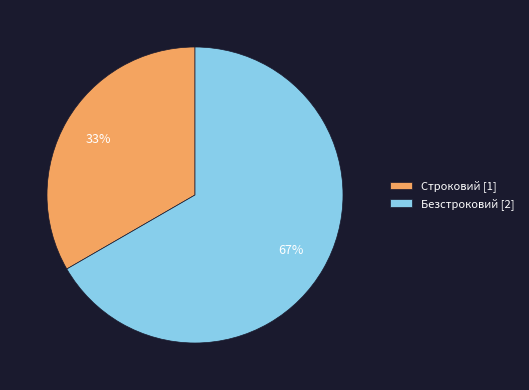

Rank the categories by value from highest to lowest.

Безстроковий, Строковий